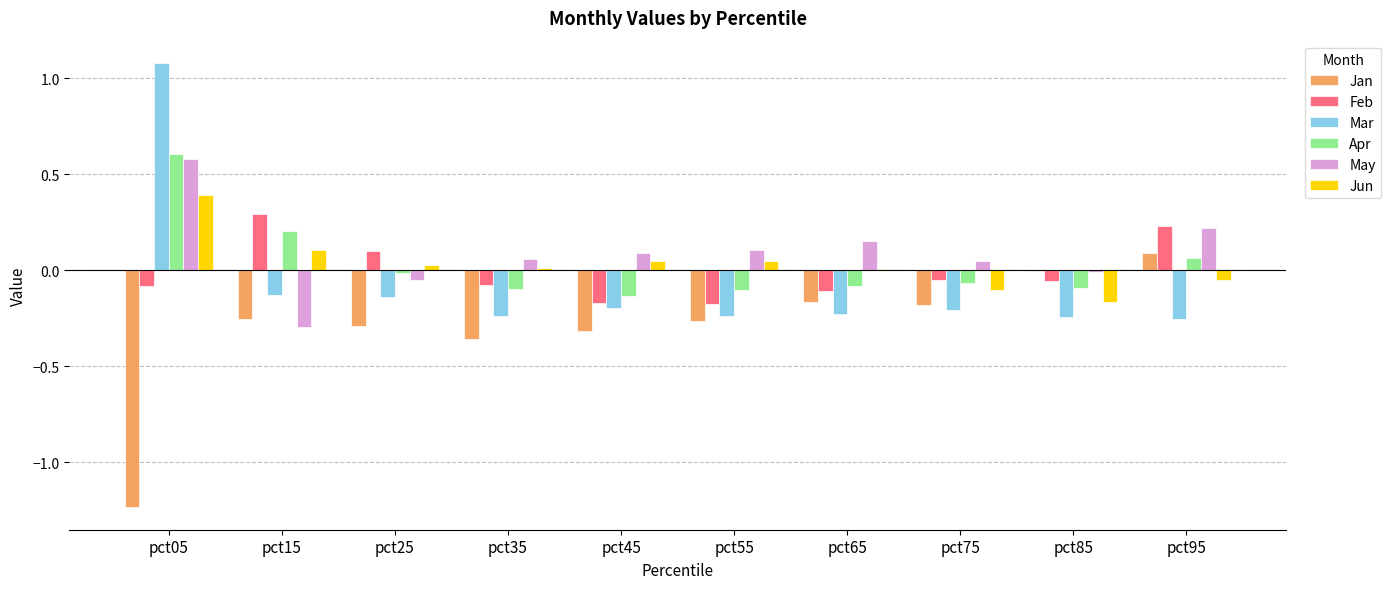

Is it true that May equals 0.1 at pct35?

True